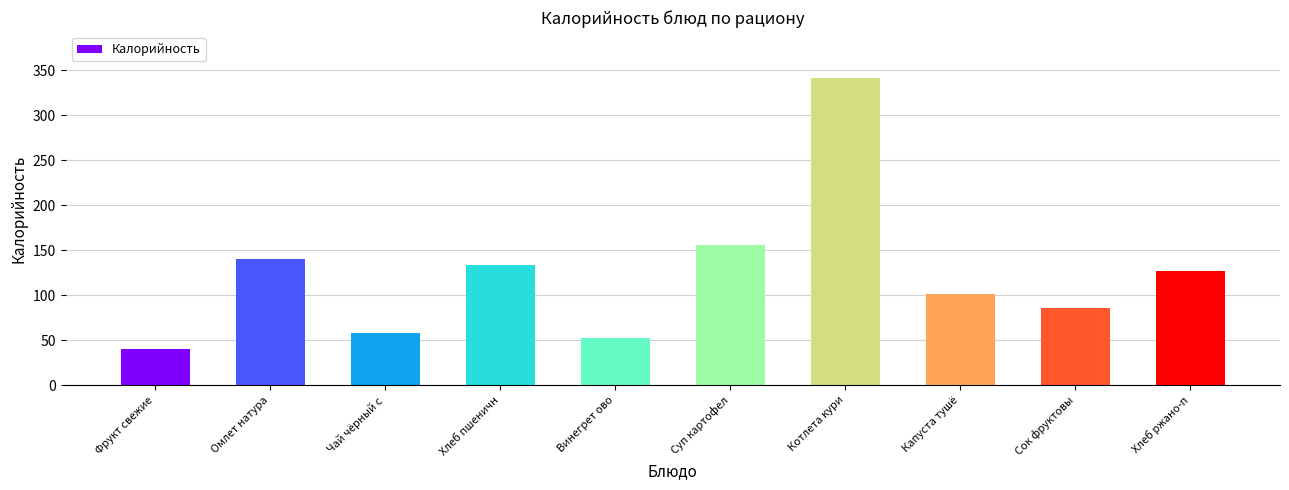

The value at Котлета кури is 144.2. True or false?

False